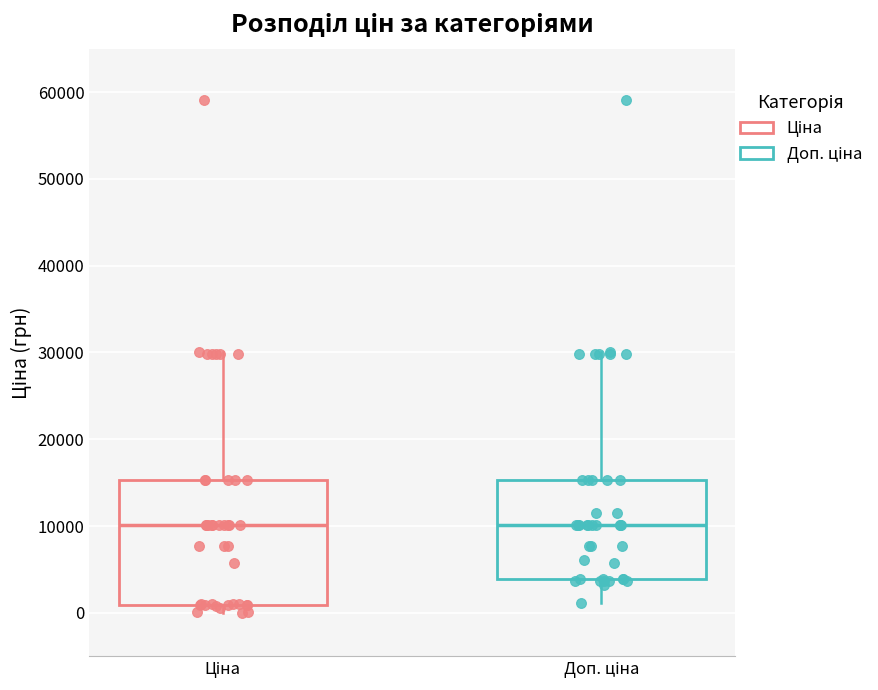

Where does the lower whisker of the box for Доп. ціна end on the y-axis? The values are not printed on the chart, so give them approximately, as read against the axis.

1000